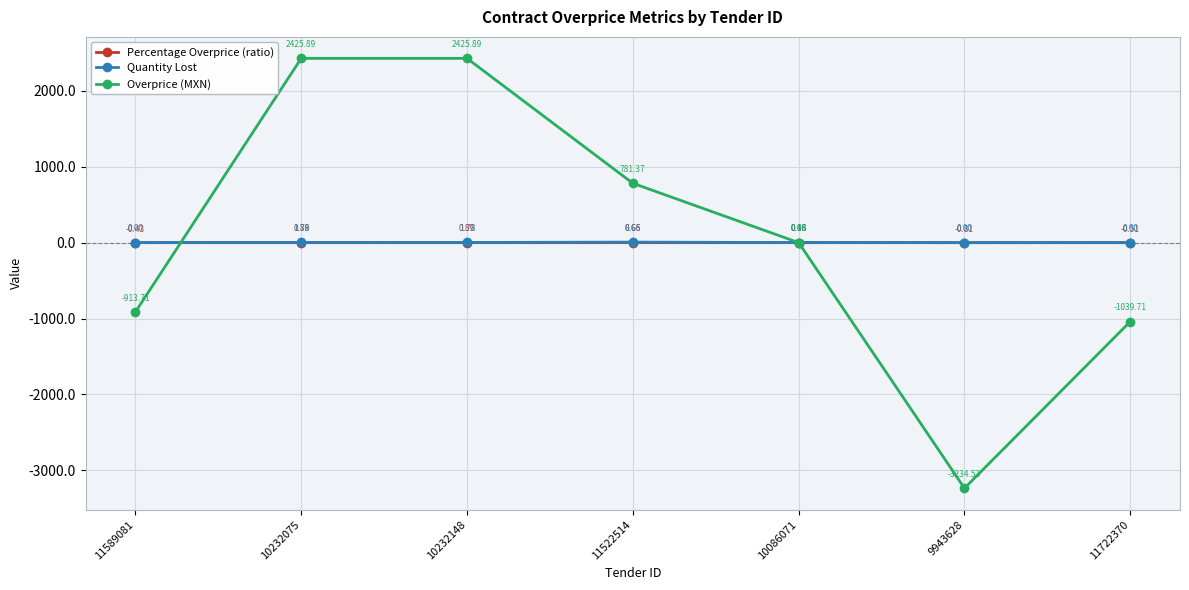

What is the spread (max minus min) of values at 11522514?

780.7